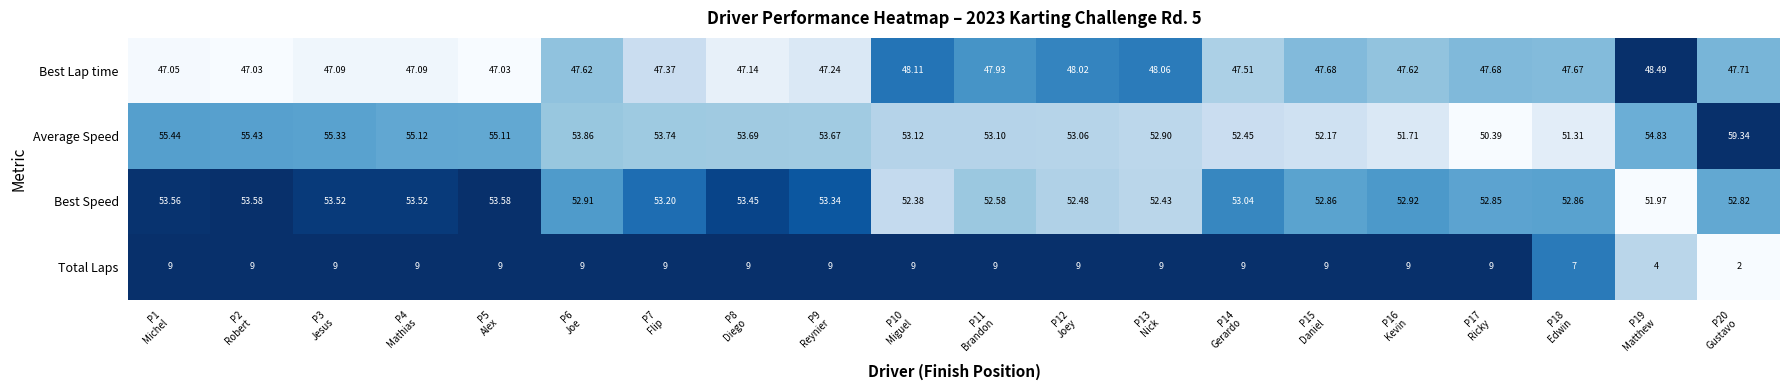

Which series has the largest range (max minus min)?

Average Speed